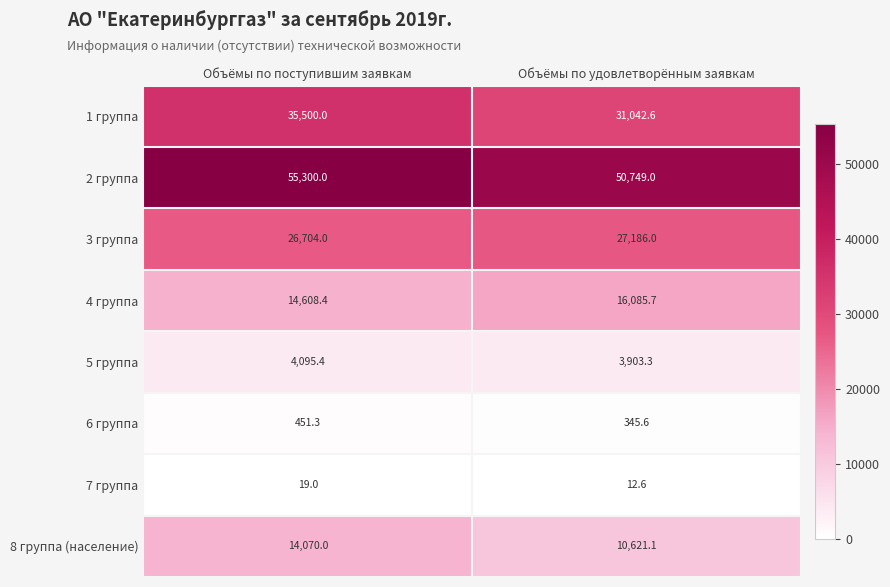

Rank the series at Объёмы по удовлетворённым заявкам from highest to lowest value.

2 группа, 1 группа, 3 группа, 4 группа, 8 группа (население), 5 группа, 6 группа, 7 группа